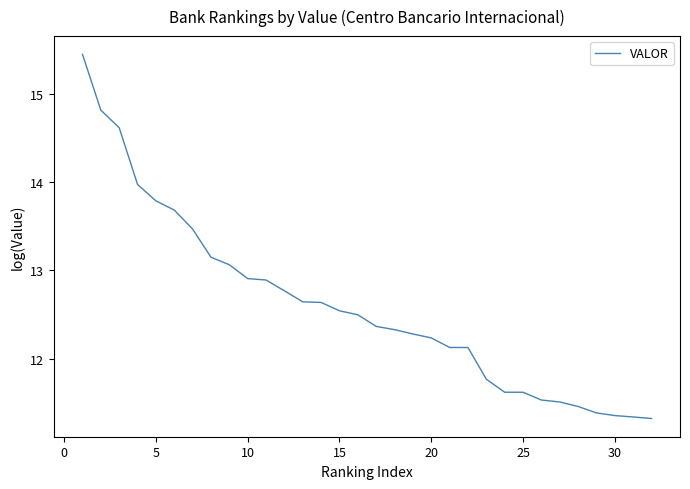

What is the difference between the maximum and minimum values?

4.1